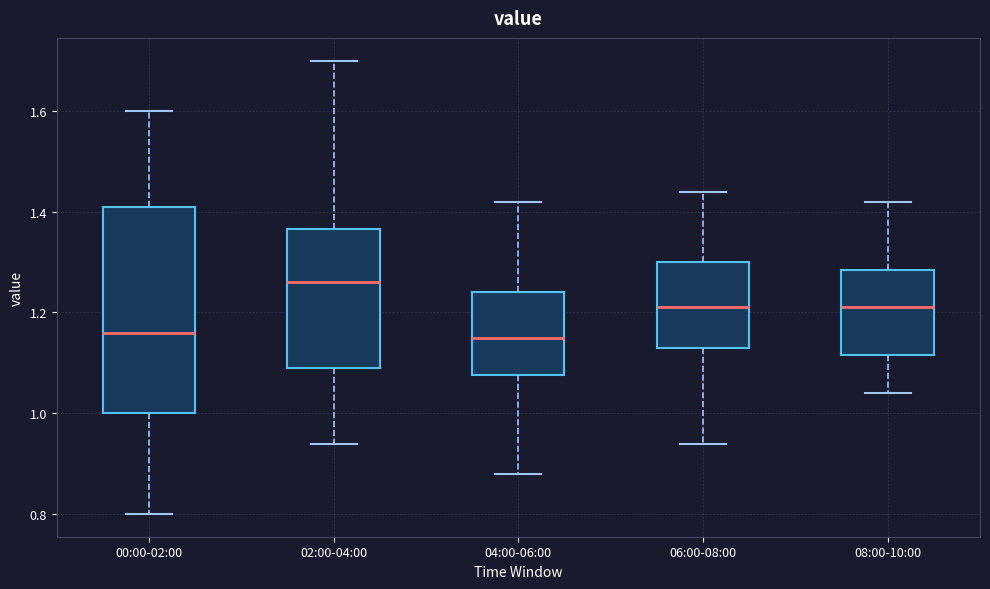

Which box is the tallest, from its lower edge to its upper edge?

00:00-02:00